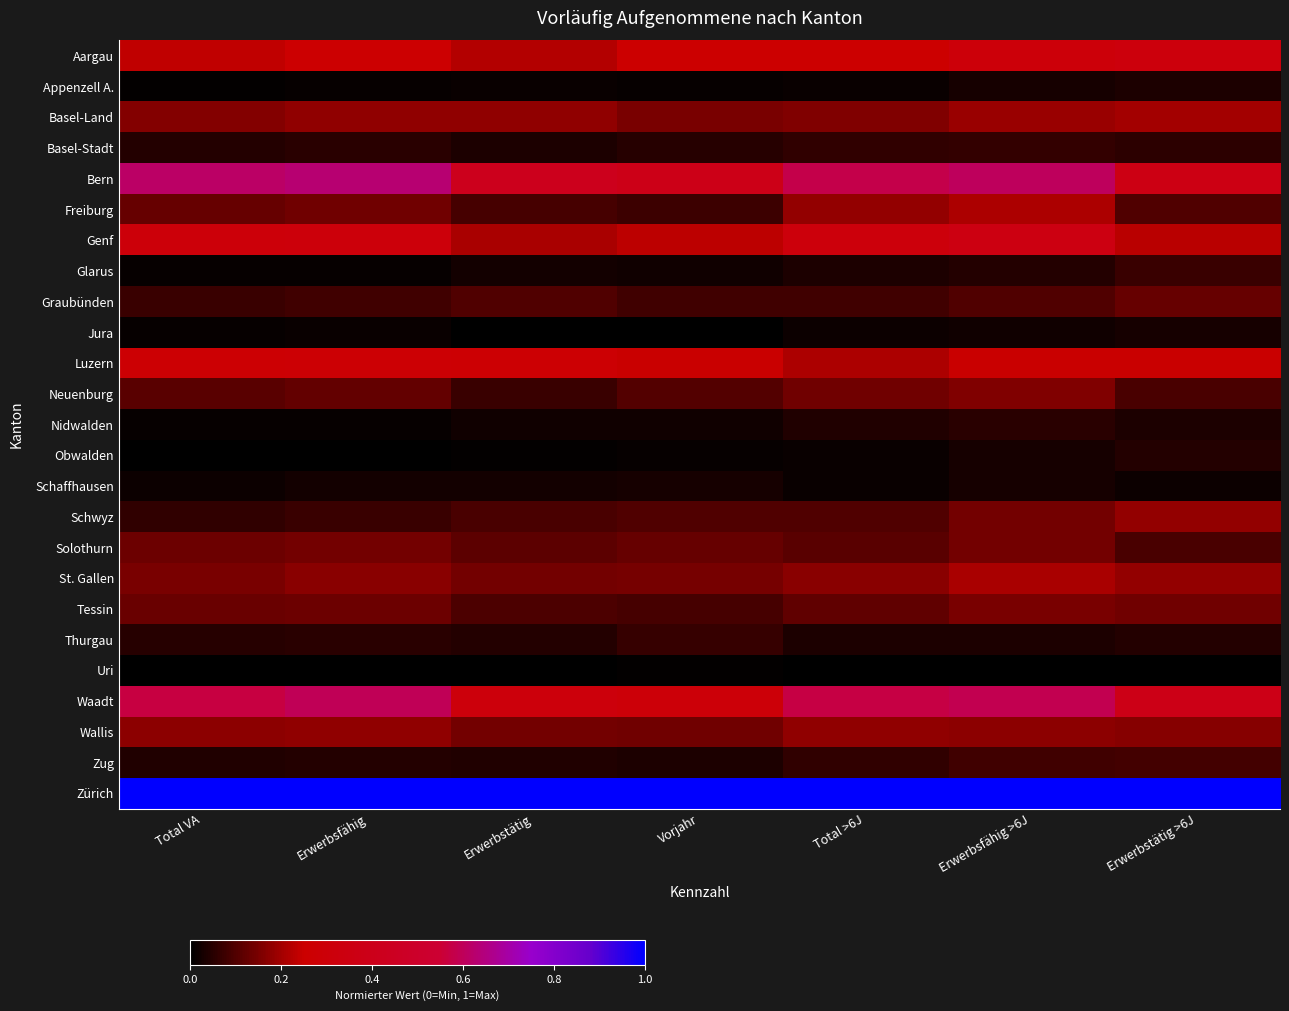

At which category is the sum across all series the highest?

Erwerbsfähig >6J